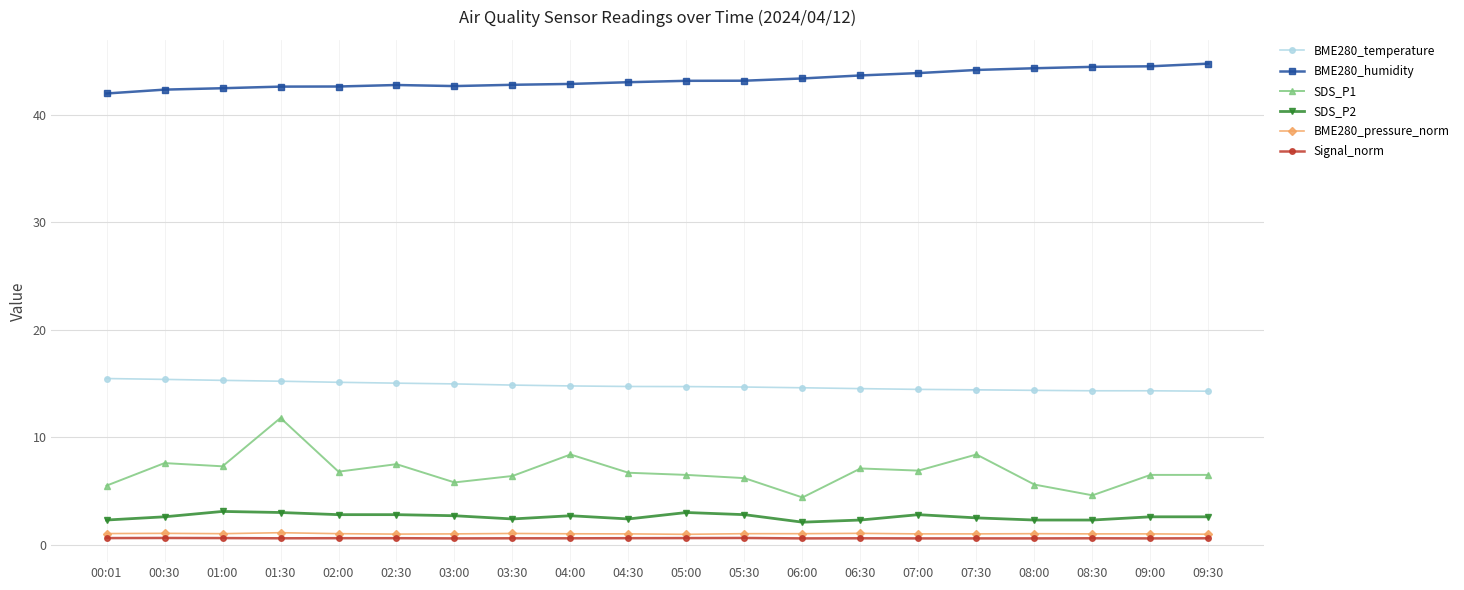

Which series changed the most between 05:00 and 06:00?

SDS_P1